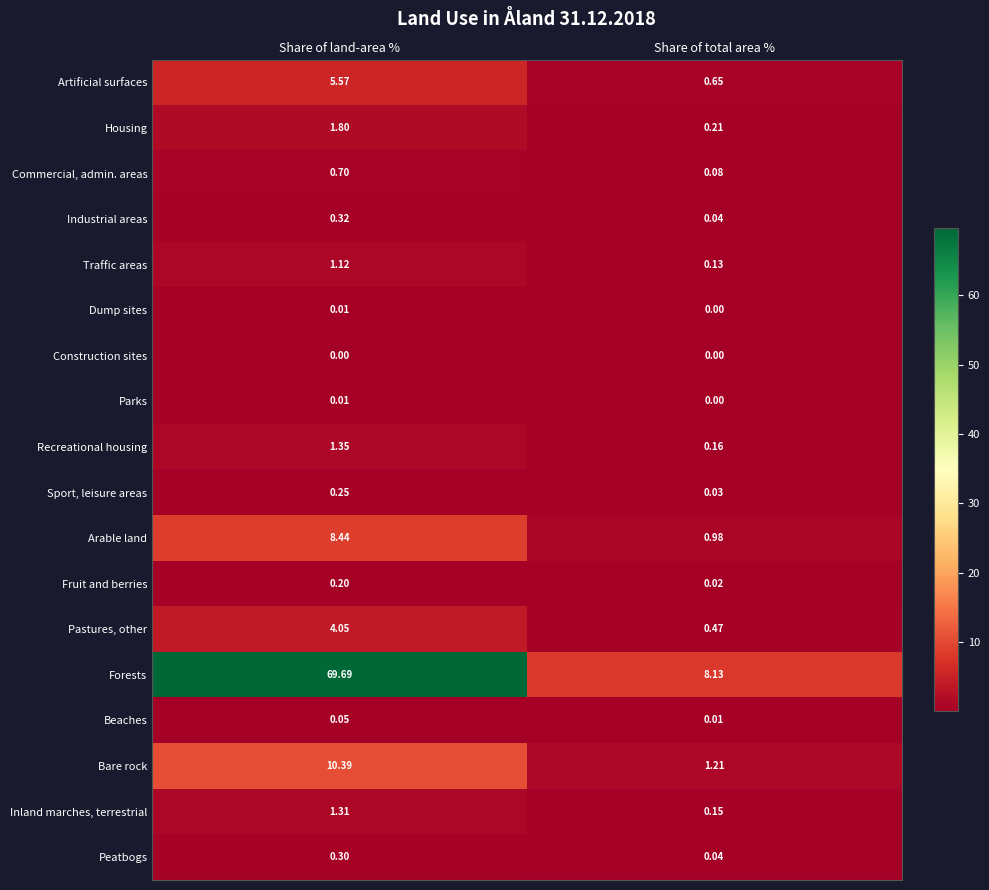

Which series has the largest total across all categories?

Forests